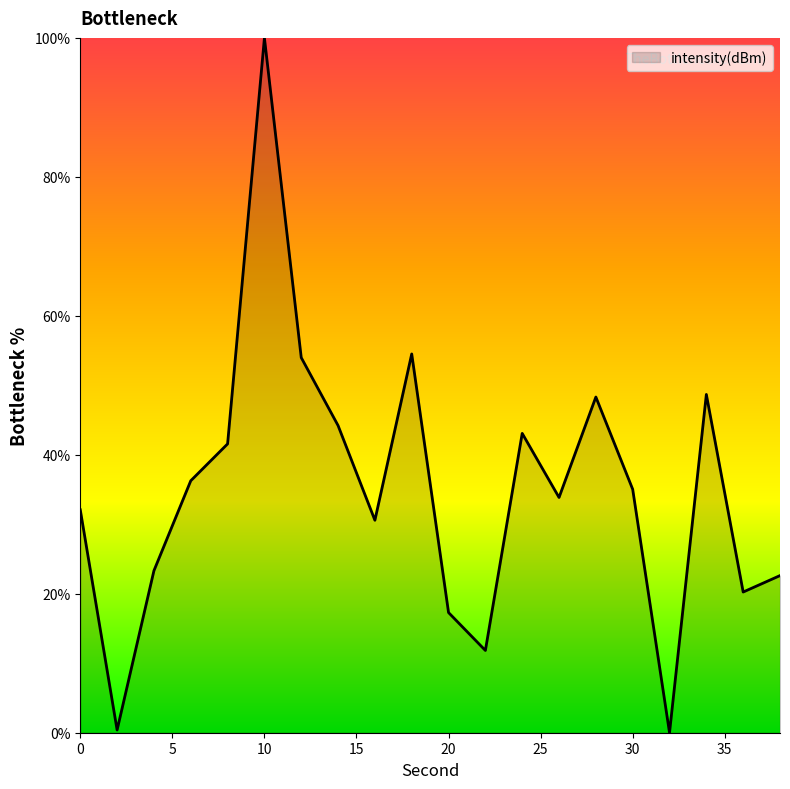

What is the maximum value shown in the chart?

100.0